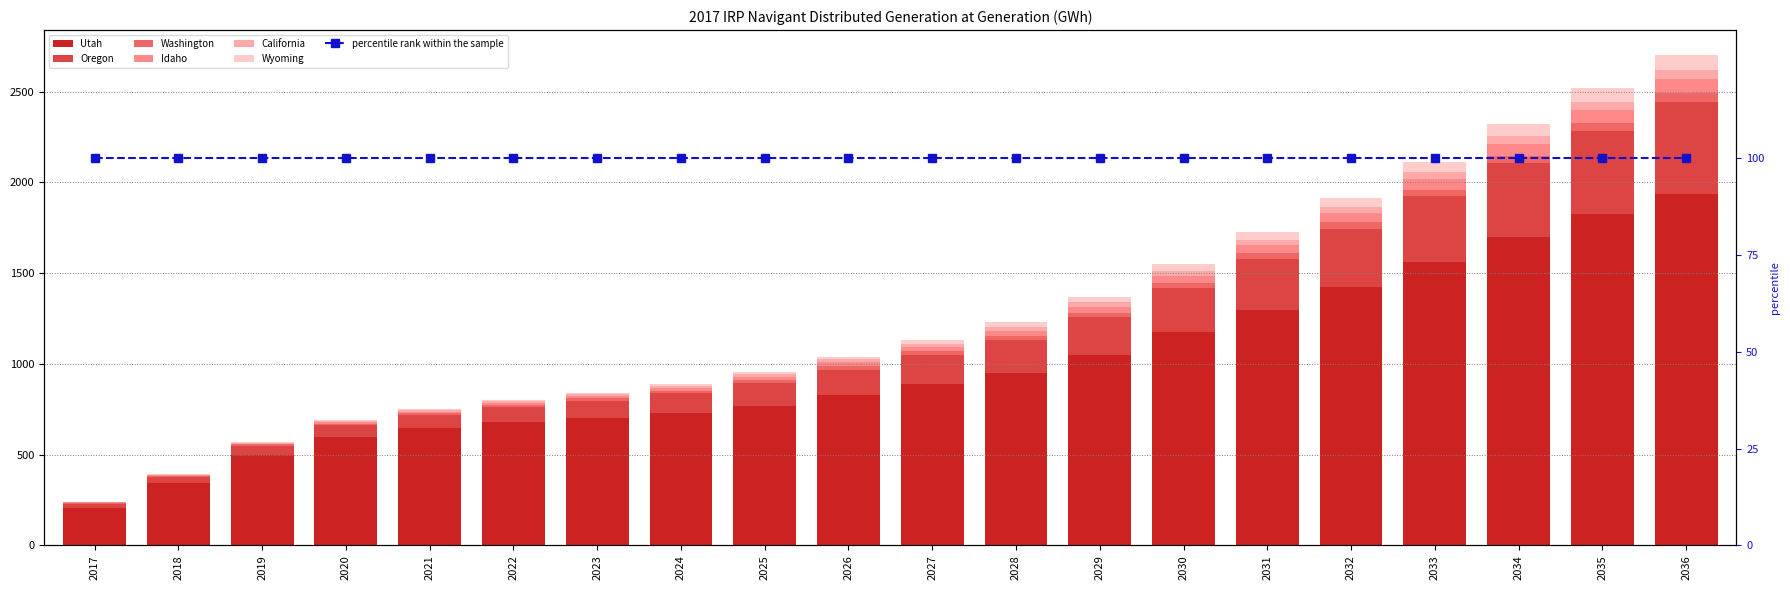

The California series shows 6.4 at 2026. True or false?

False